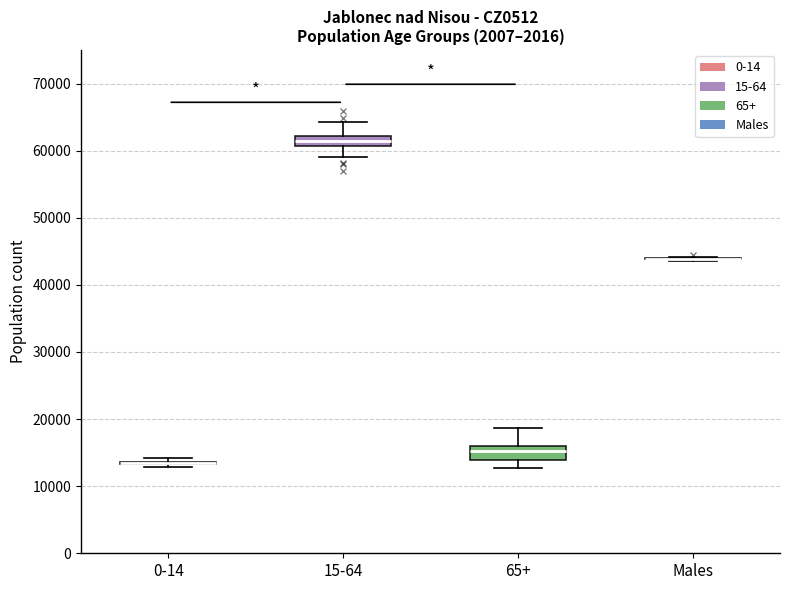

Where is the lower edge of the box for 15-64 on the y-axis? The values are not printed on the chart, so give them approximately, as read against the axis.

61000